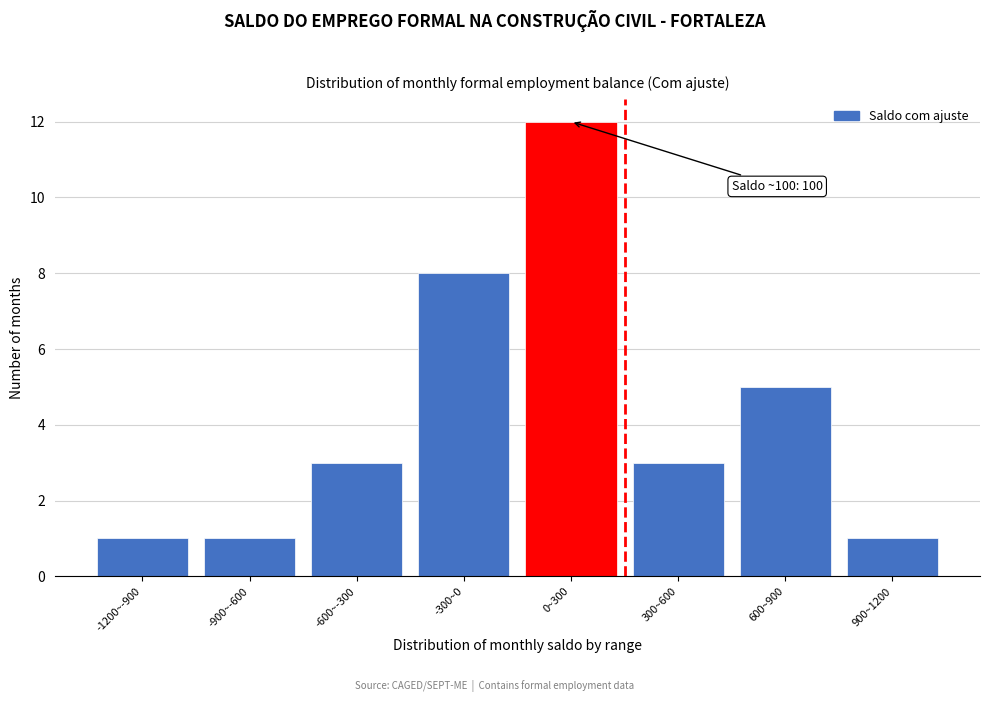

Reading right to left, transcribe all the data shown in this chart.

900~1200=1	600~900=5	300~600=3	0~300=12	-300~0=8	-600~-300=3	-900~-600=1	-1200~-900=1